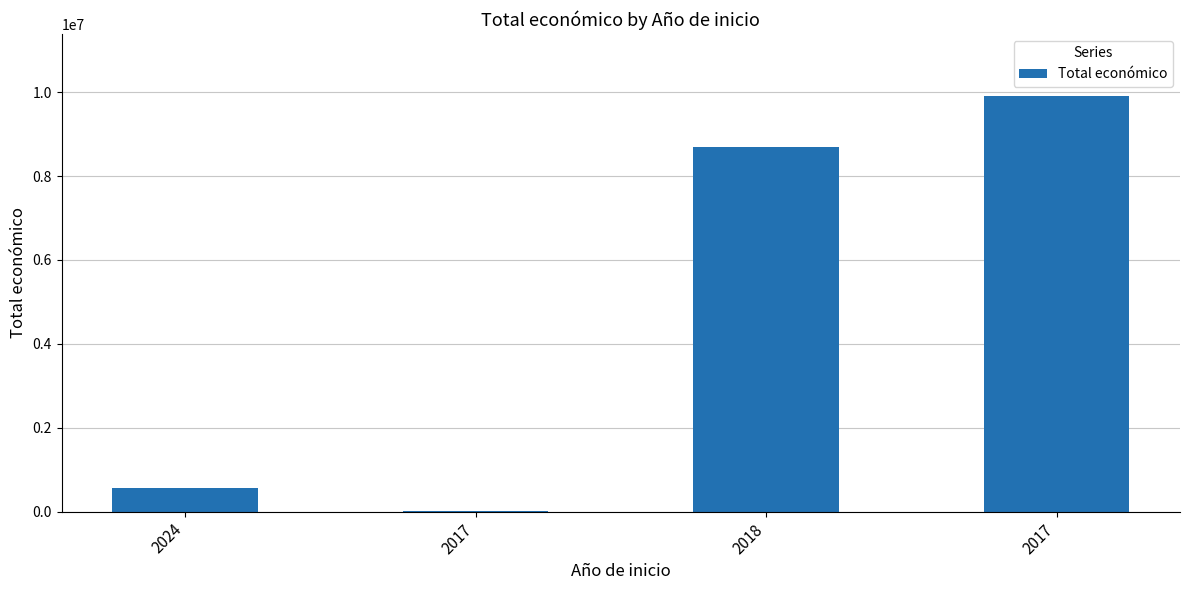

How many data points does each series have?

4